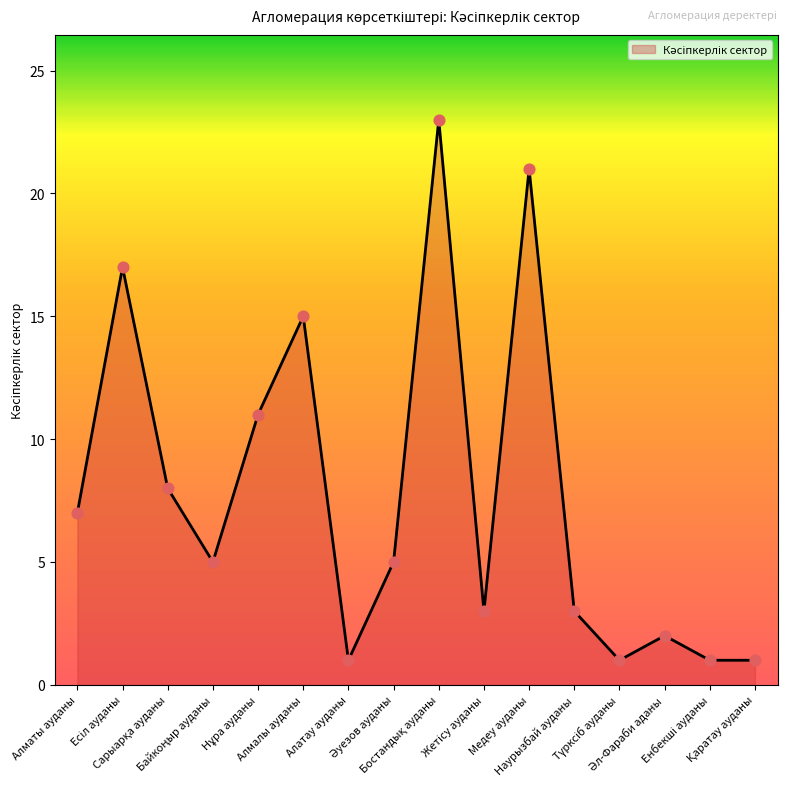

What is the difference between the maximum and minimum values?

22